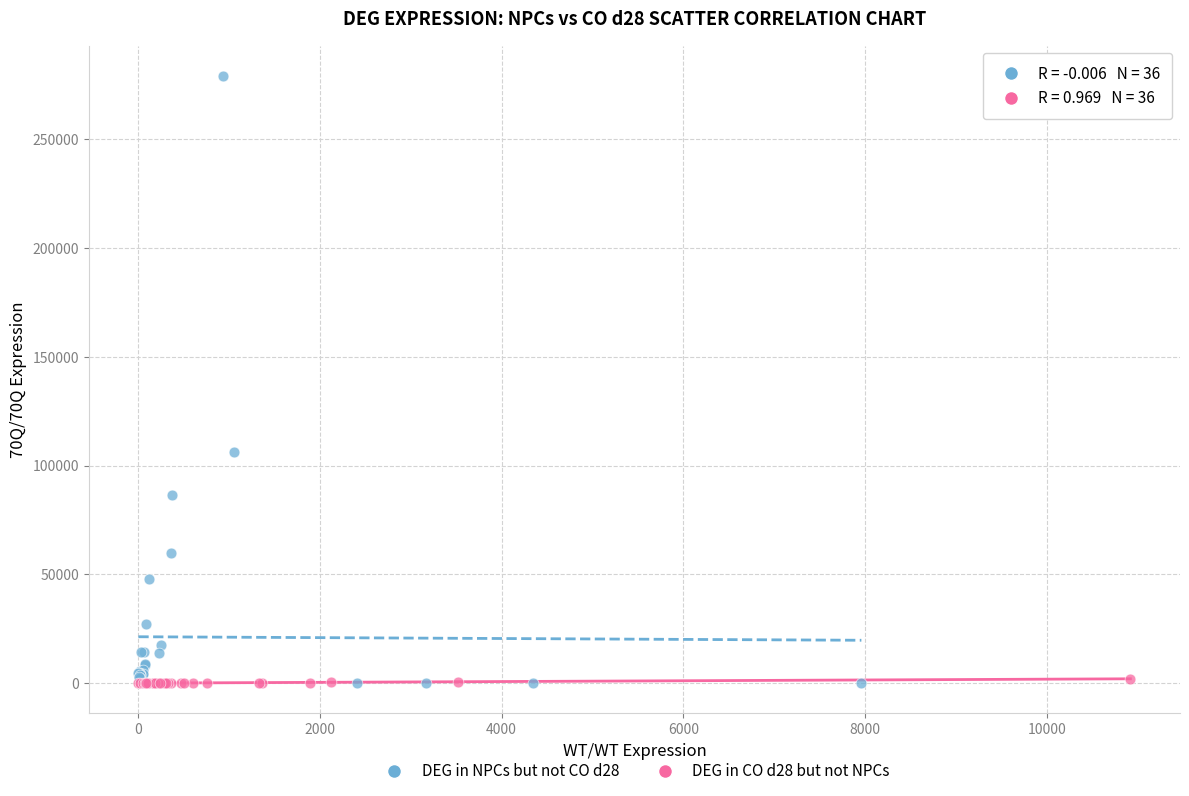

Which series has the largest Y range (max minus min)?

DEG in NPCs but not CO d28